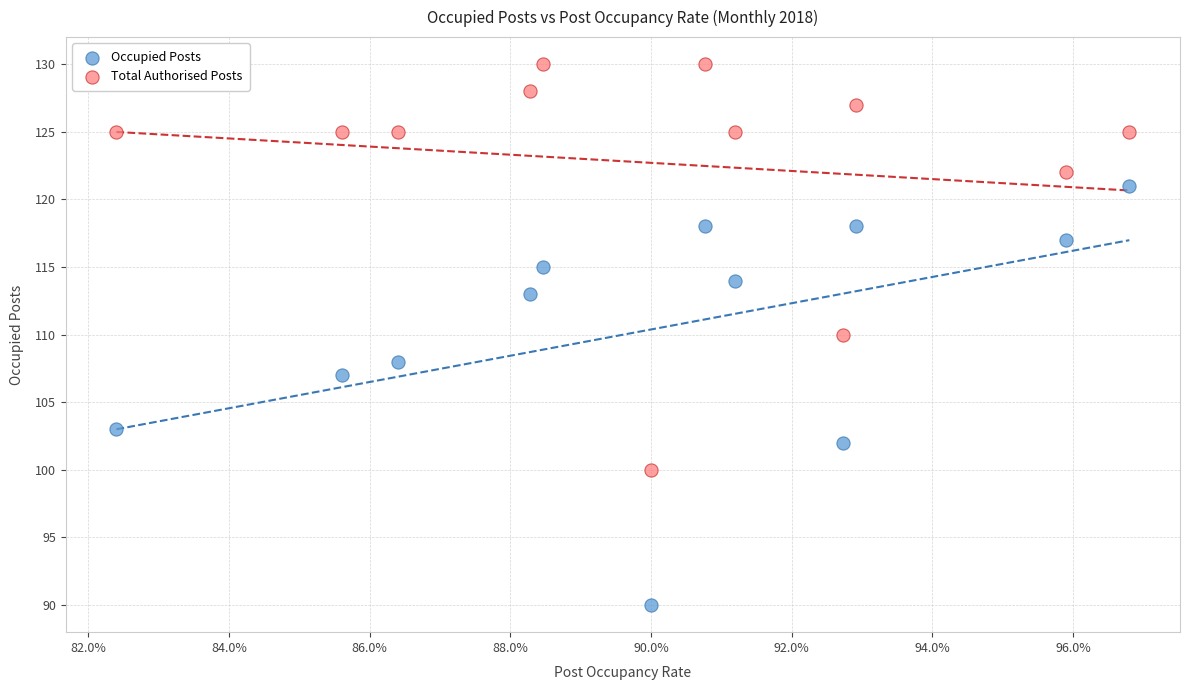

Which series has the widest spread of Y values?

Occupied Posts